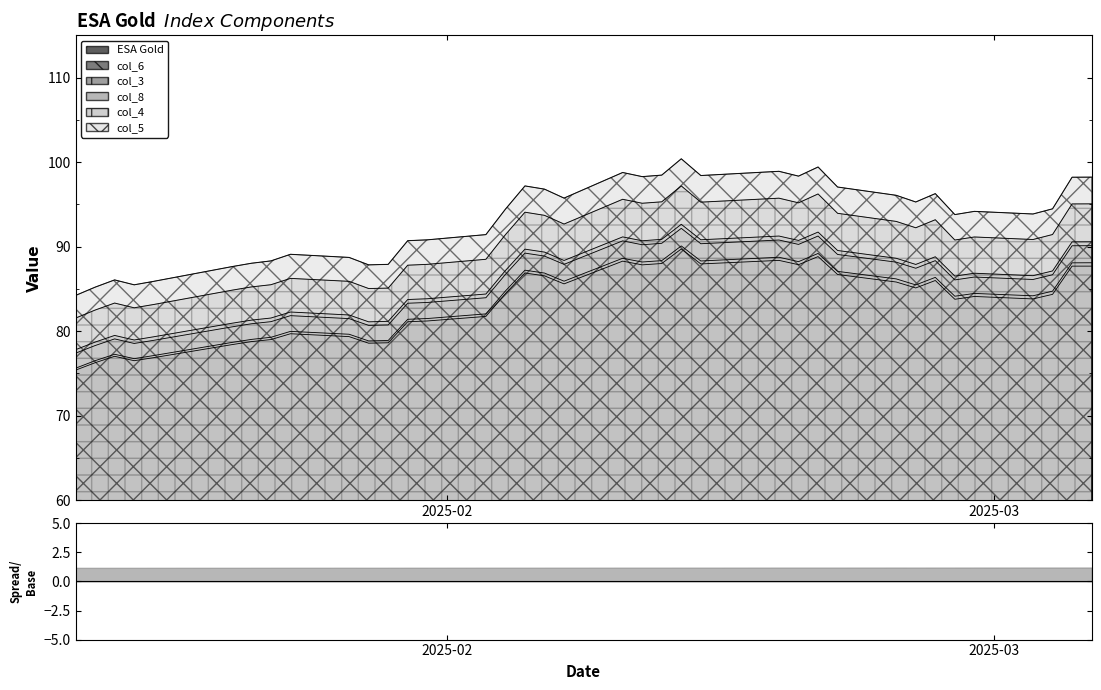

What is the average value of the col_5 series?

93.2